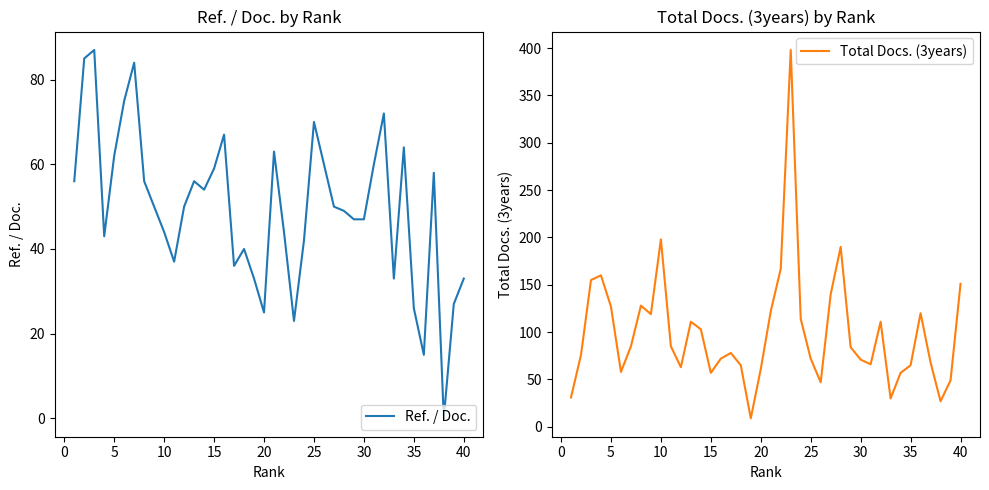

True or false: Ref. / Doc. has a value of 70 at 25.

True